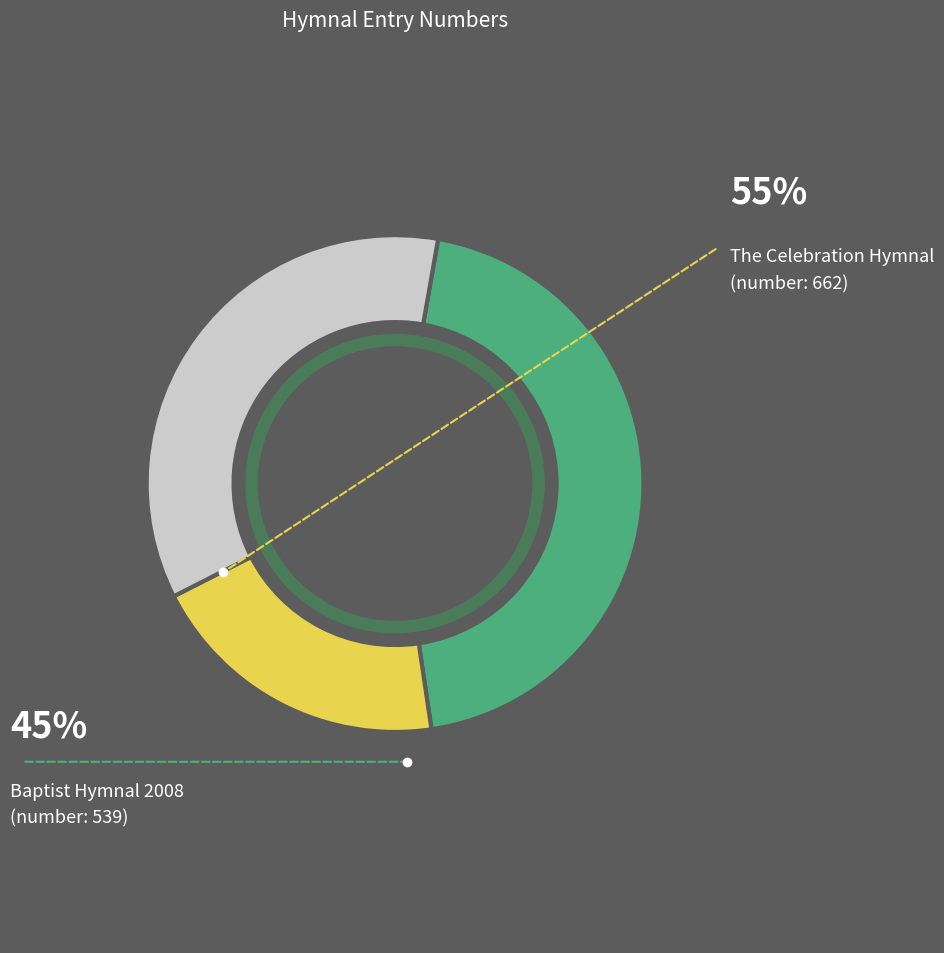

Is there a majority slice in this chart?

No